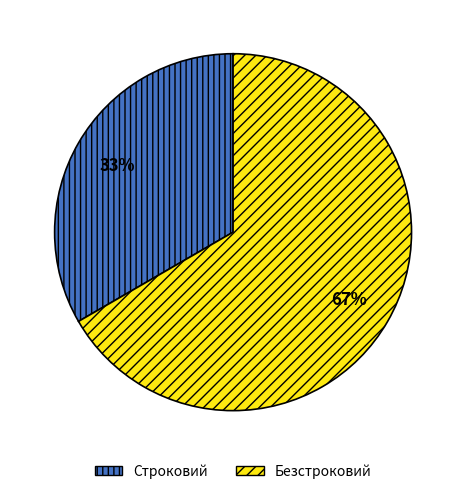

Do Строковий and Безстроковий together represent more than half of the pie?

Yes